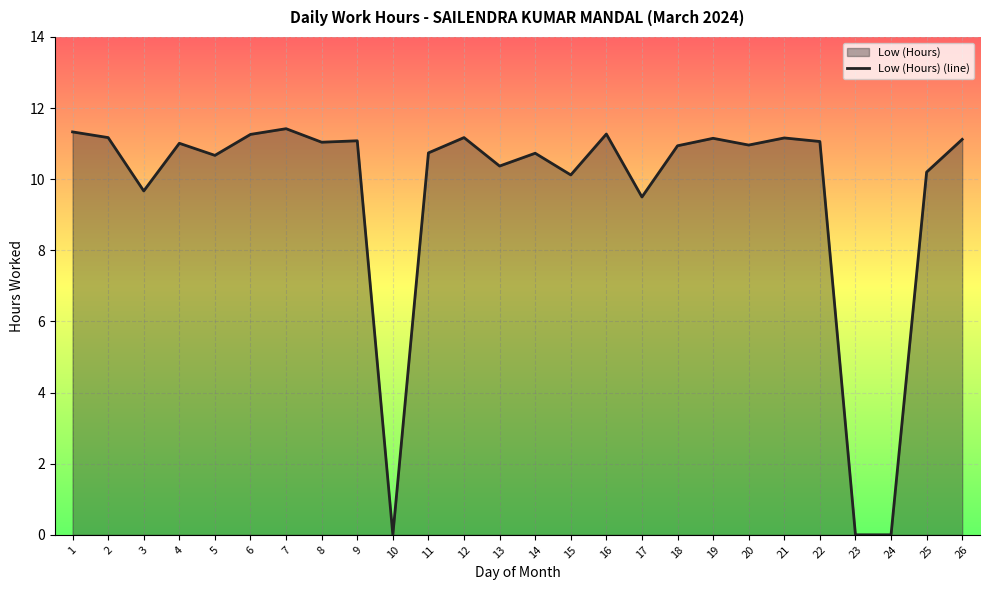

Rank the categories by value from highest to lowest.

7, 1, 16, 6, 2, 12, 21, 19, 26, 9, 22, 8, 4, 20, 18, 11, 14, 5, 13, 25, 15, 3, 17, 10, 23, 24